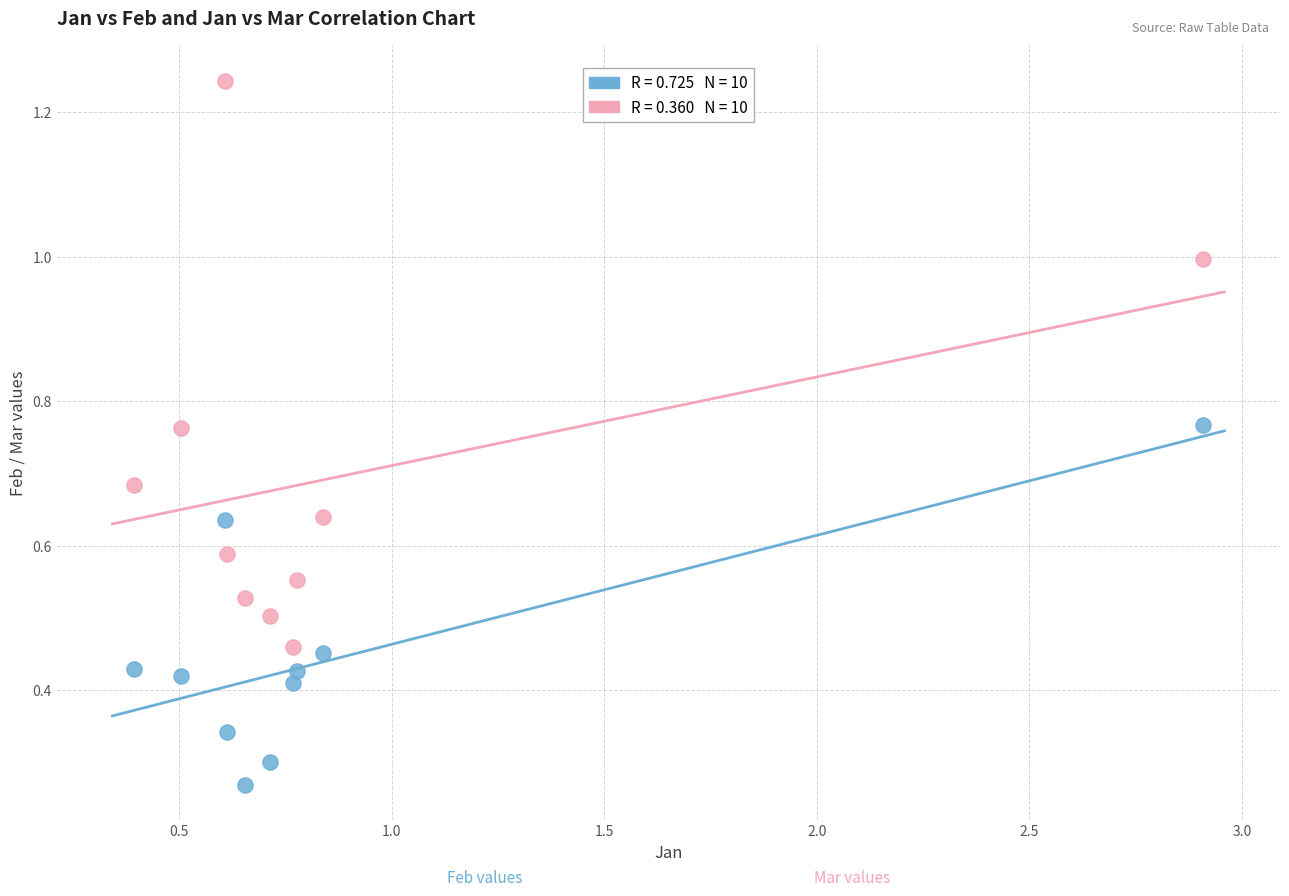

Across all data points, what is the range of Y values (max minus min)?

1.0